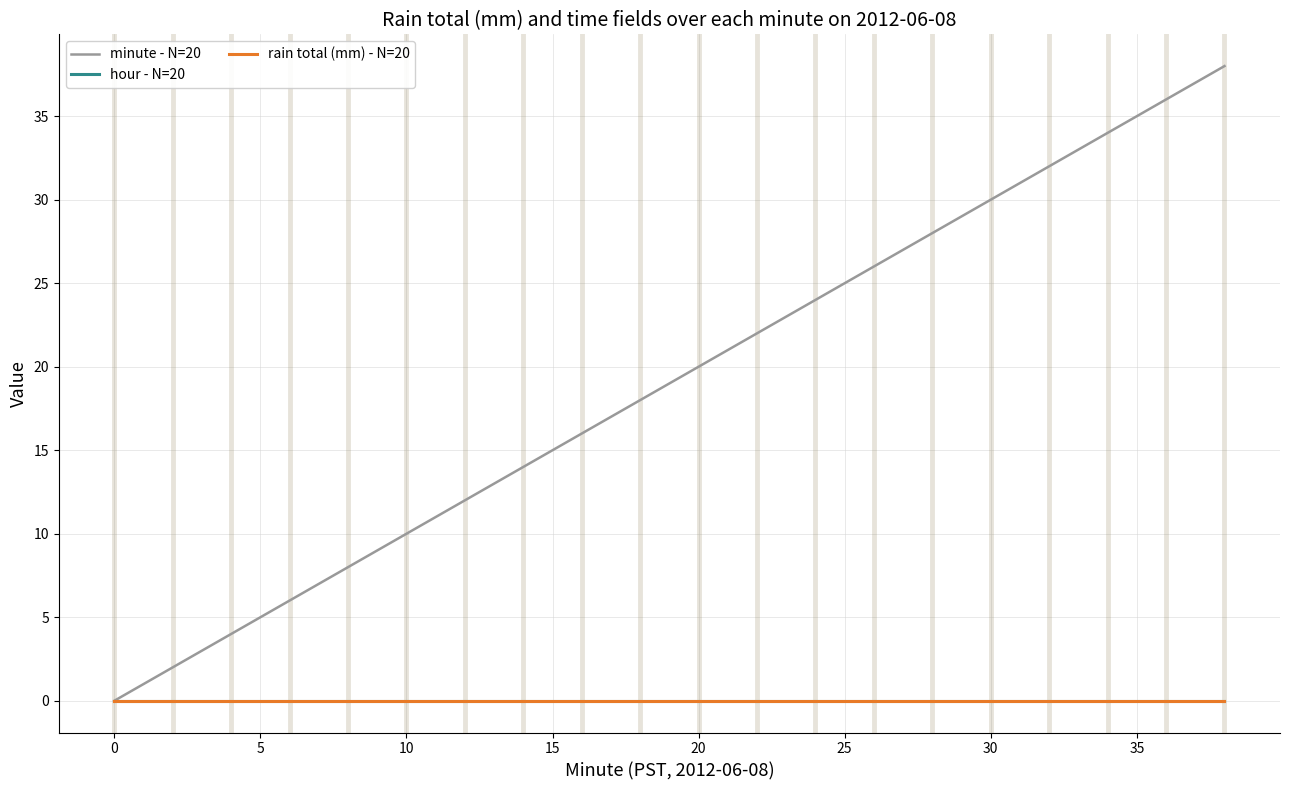

Which series has the largest total across all categories?

minute - N=20